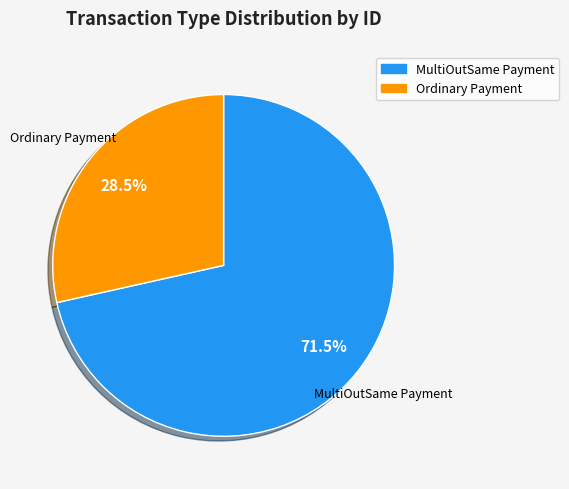

What is the smallest slice in the pie chart?

Ordinary Payment